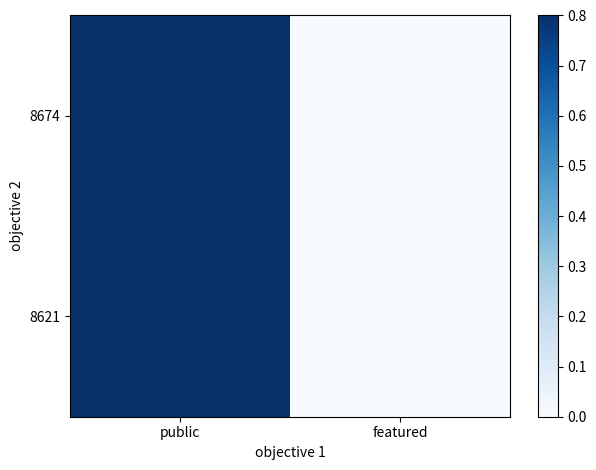

What is the greatest value displayed?

0.8